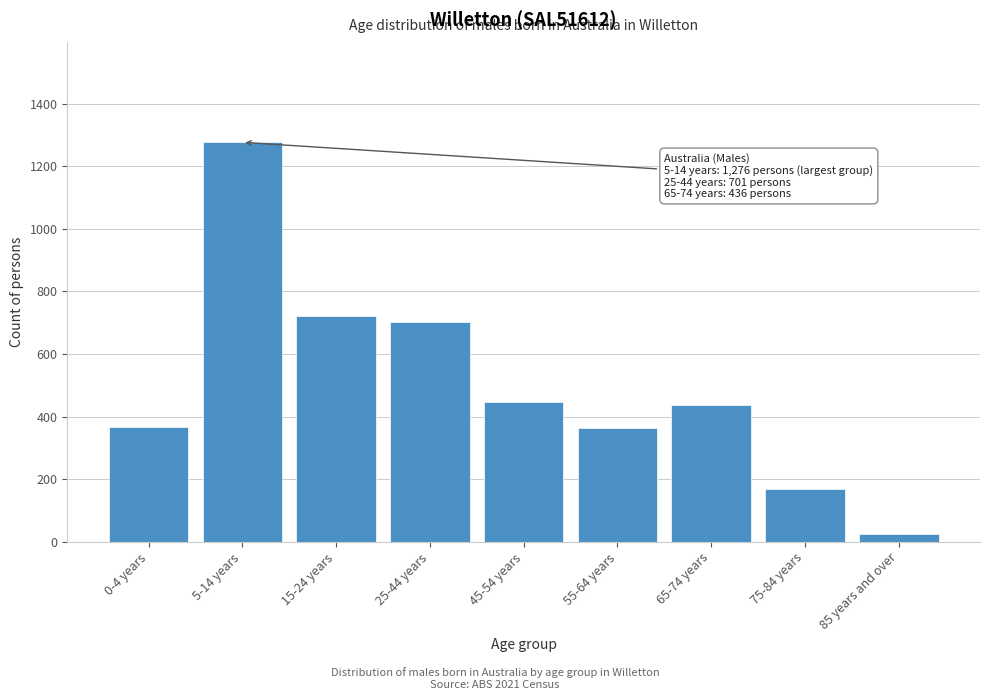

What is the sum of all values?

4507